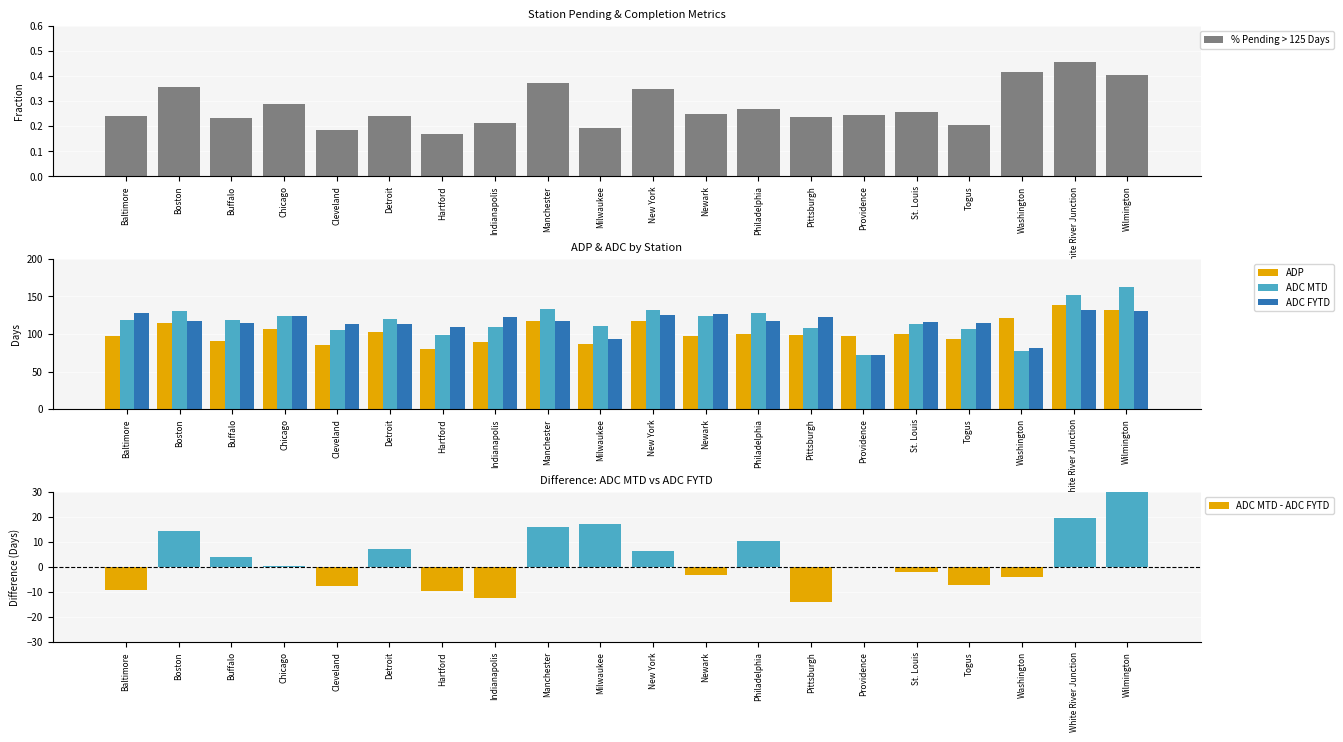

True or false: ADP has a value of 68.9 at St. Louis.

False